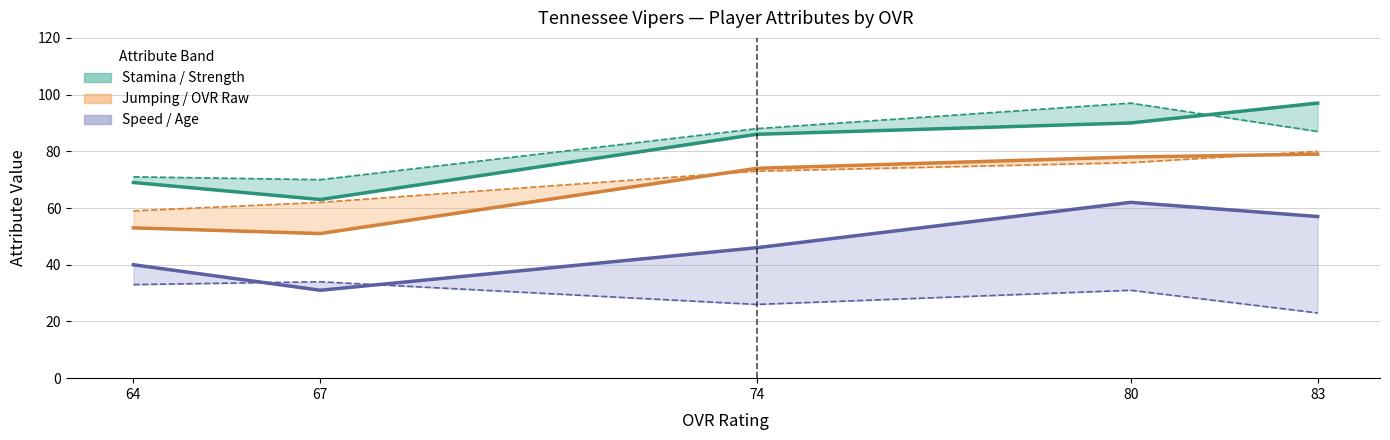

Rank the series at 80 from highest to lowest value.

Strength, Stamina, Jumping, OVR Raw, Speed, Age